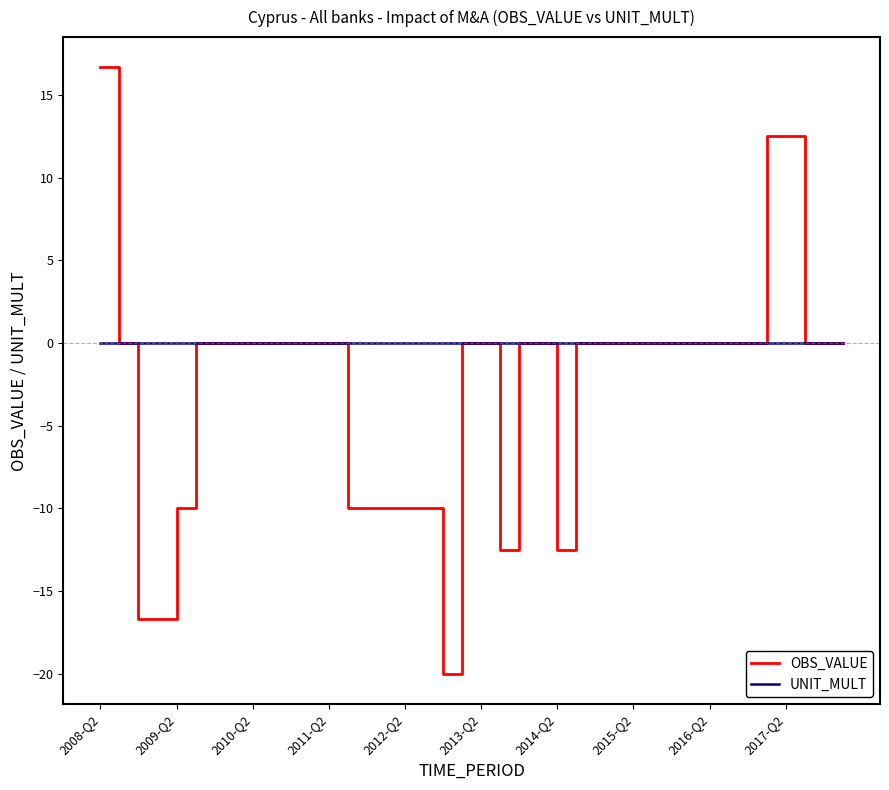

Which series has the largest total across all categories?

UNIT_MULT